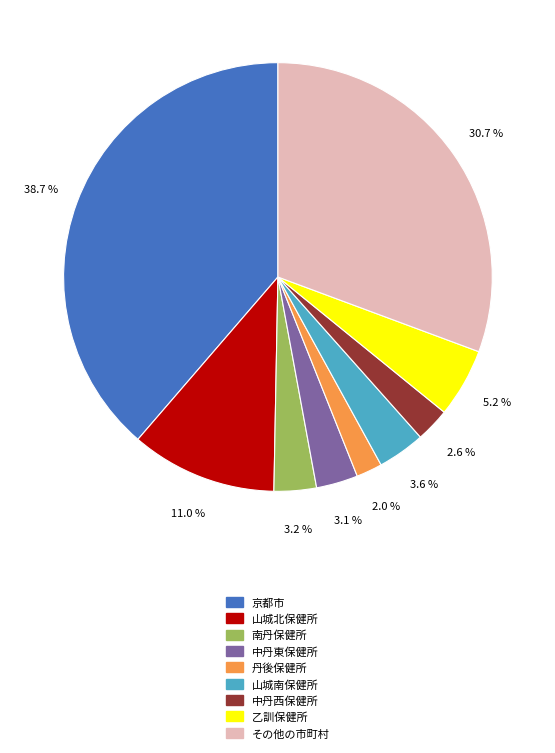

What is the ratio of the value at 京都市 to the value at その他の市町村?

1.3